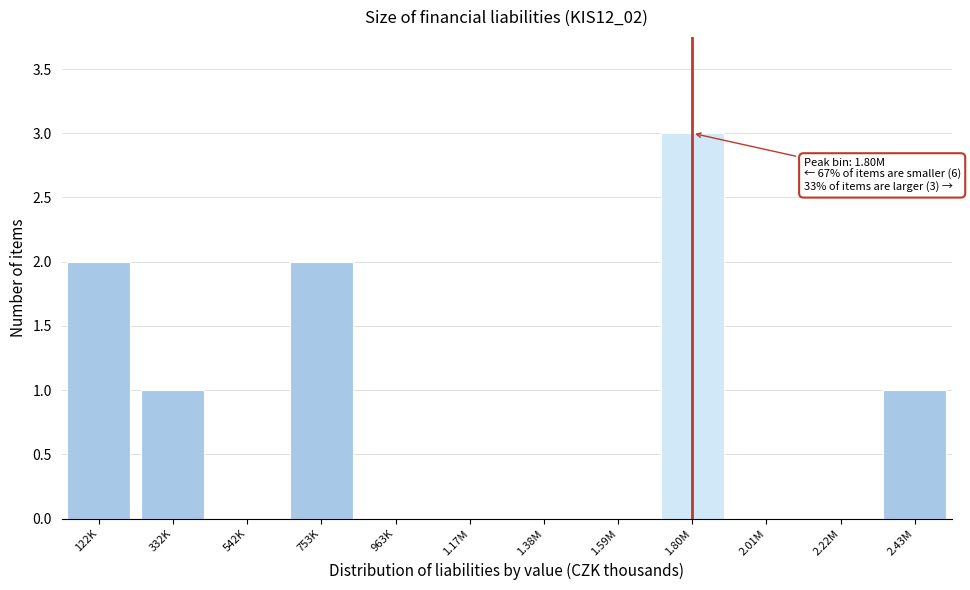

Reading right to left, transcribe all the data shown in this chart.

2.43M=1	2.22M=0	2.01M=0	1.80M=3	1.59M=0	1.38M=0	1.17M=0	963K=0	753K=2	542K=0	332K=1	122K=2